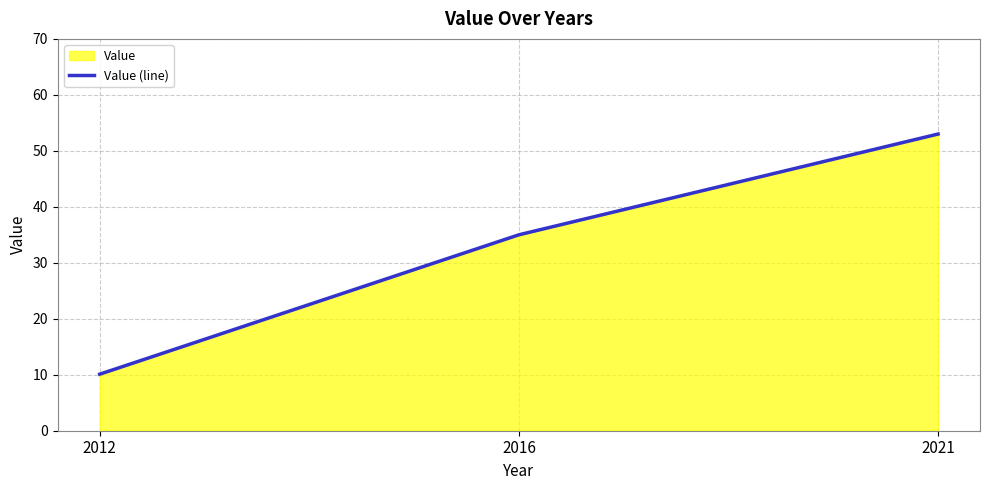

How many data points are less than 35?

1